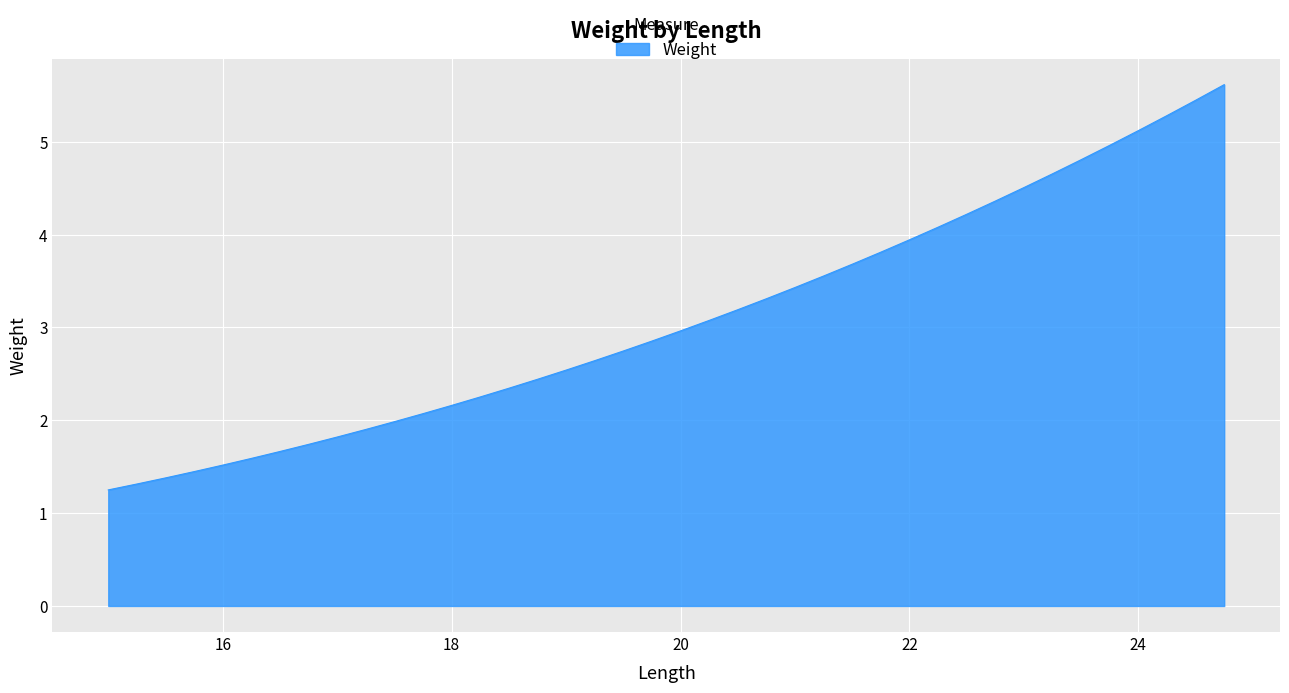

What is the maximum value shown in the chart?

5.6